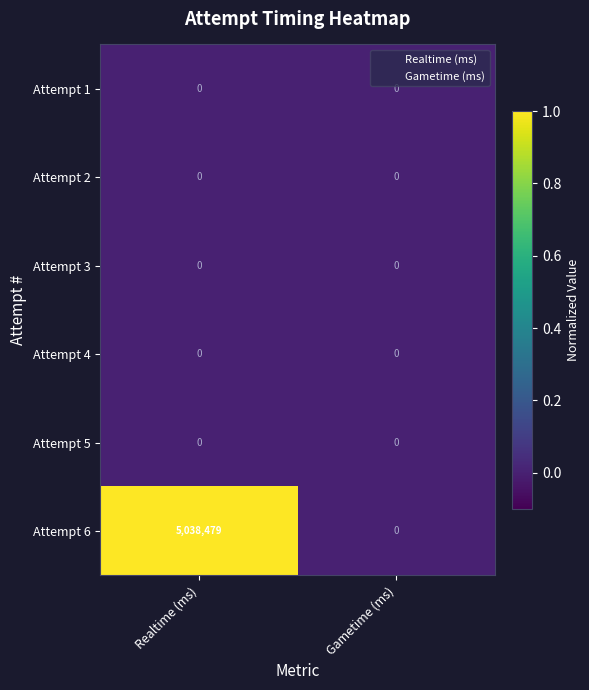

At which category is the sum across all series the highest?

Realtime (ms)